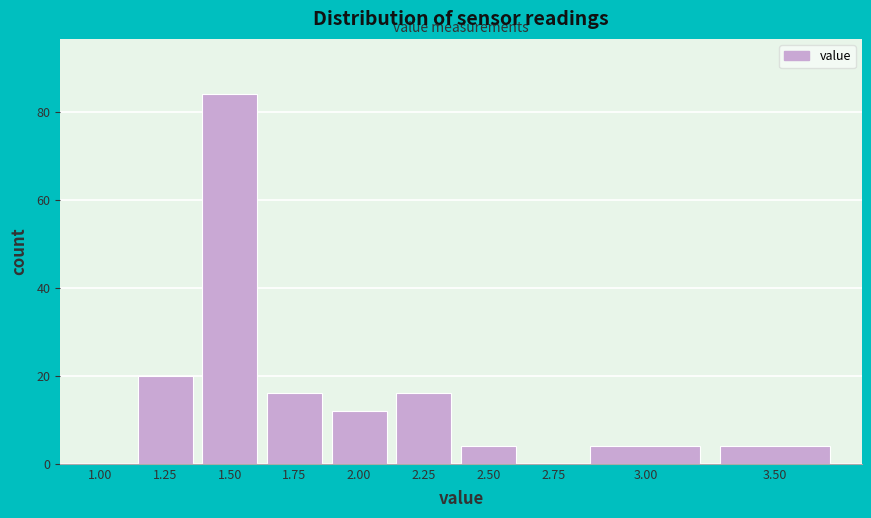

Reading left to right, extract all data points from this chart.

1.00=0	1.25=20	1.50=84	1.75=16	2.00=12	2.25=16	2.50=4	2.75=0	3.00=4	3.50=4